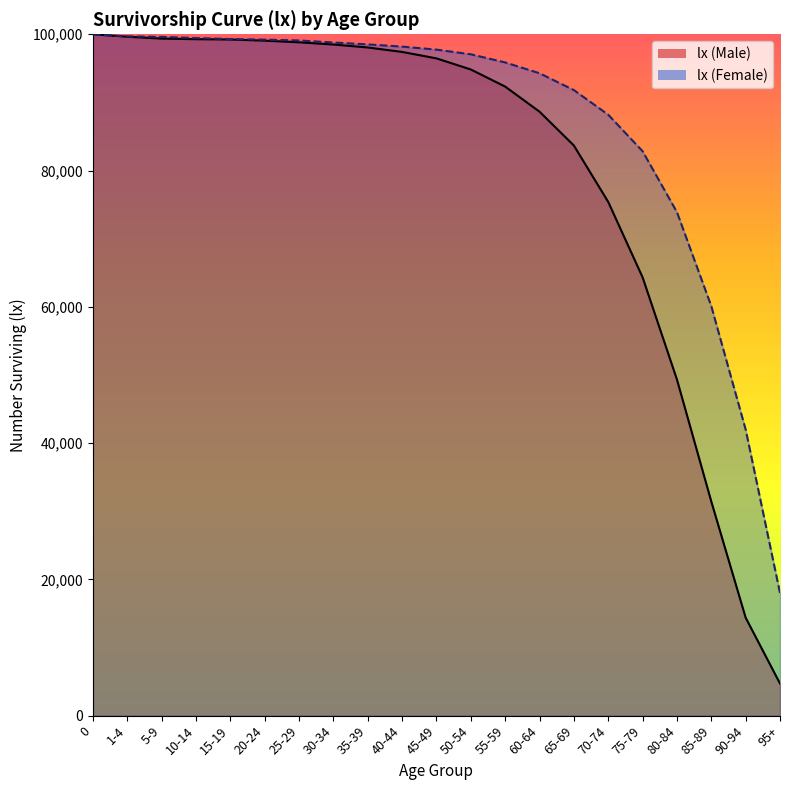

Reading left to right, what are all the values shown in this chart?

lx (Male): 100000	99644	99368	99281	99234	99065	98821	98498	98066	97412	96465	94835	92326	88644	83675	75398	64336	49333	31427	14380	4710
lx (Female): 100000	99690	99619	99443	99301	99213	99091	98794	98516	98193	97748	97064	95871	94282	91810	88196	82840	73900	60100	42000	18000